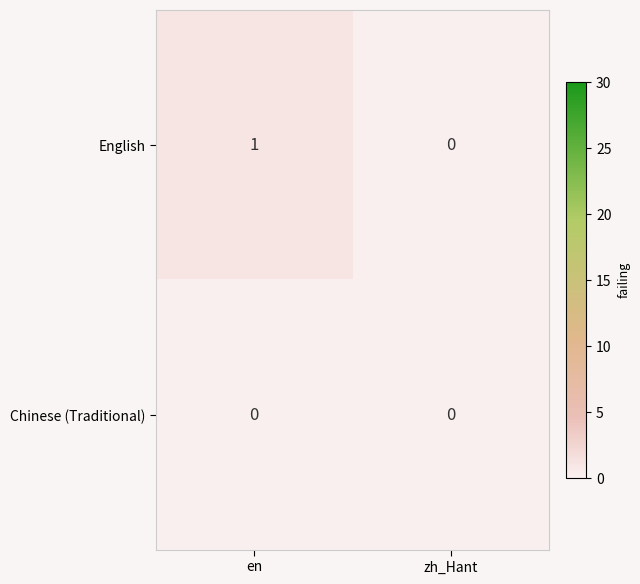

Which series has the widest spread of values?

English